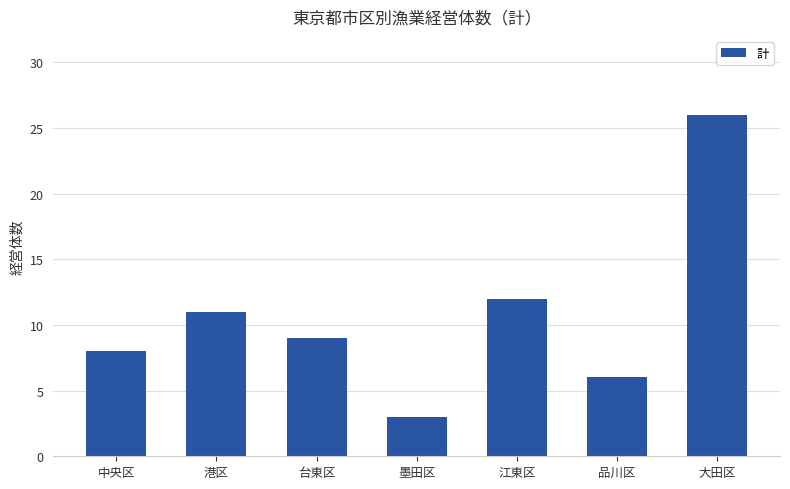

The value at 台東区 is 9. True or false?

True